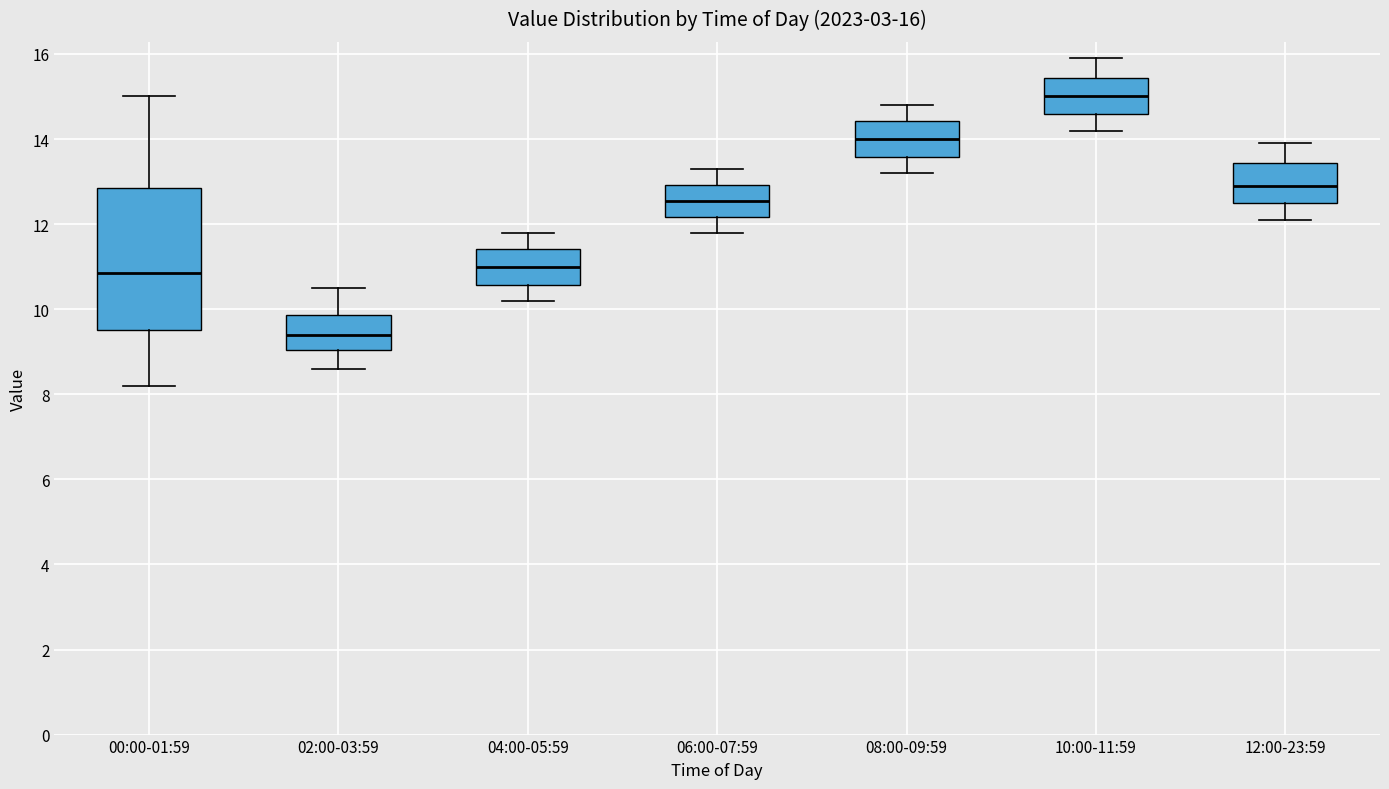

Which box has the highest median line?

10:00-11:59